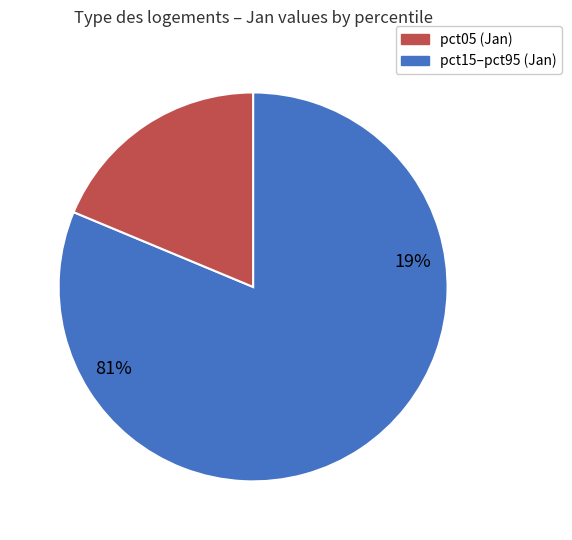

The pct05 slice represents 27% of the pie. True or false?

False